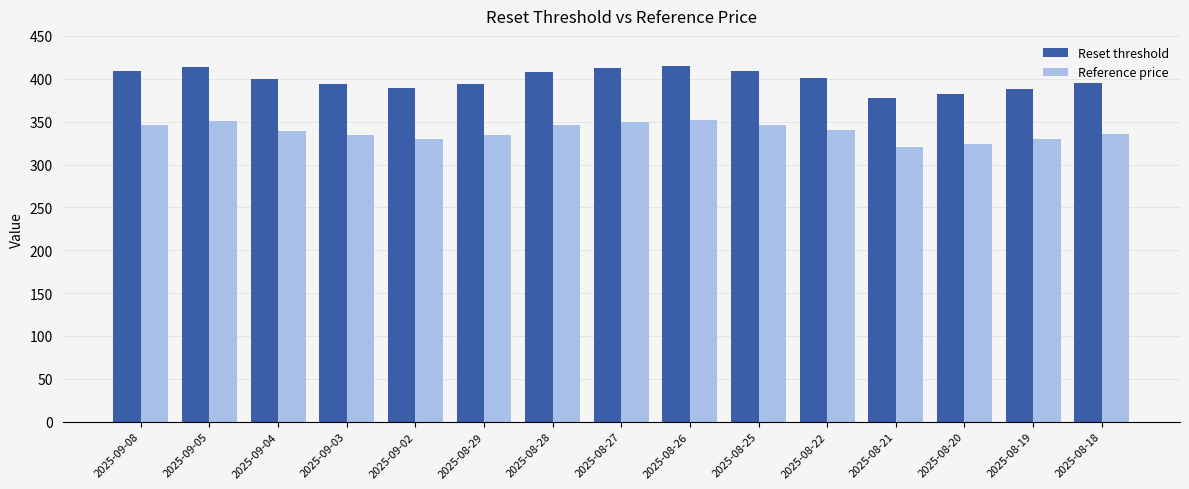

What is the approximate value of Reset threshold at 2025-08-22?

401.2